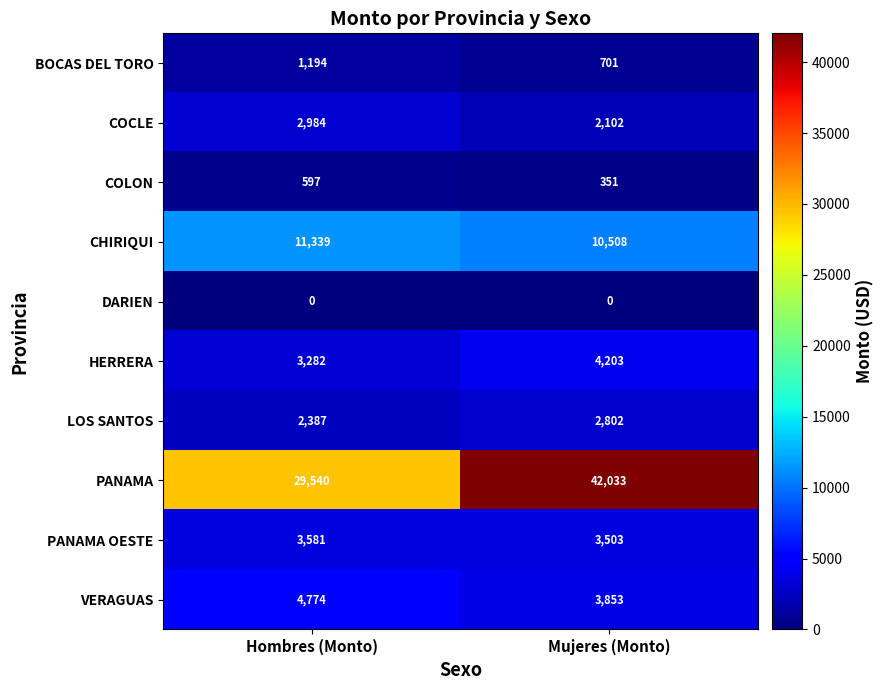

What is the difference between the maximum and minimum values in the PANAMA OESTE series?

78